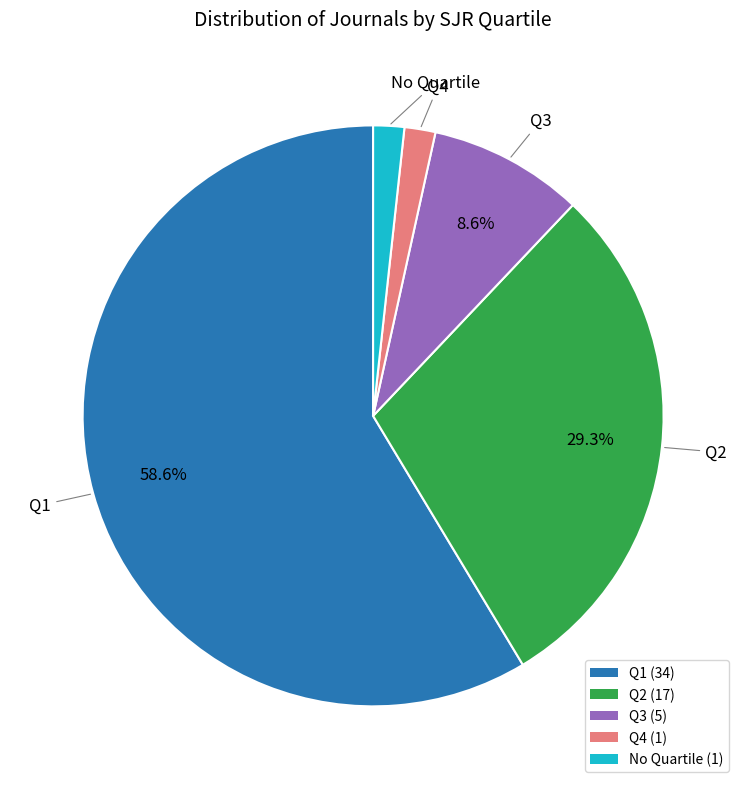

How many slices are in this pie chart?

5